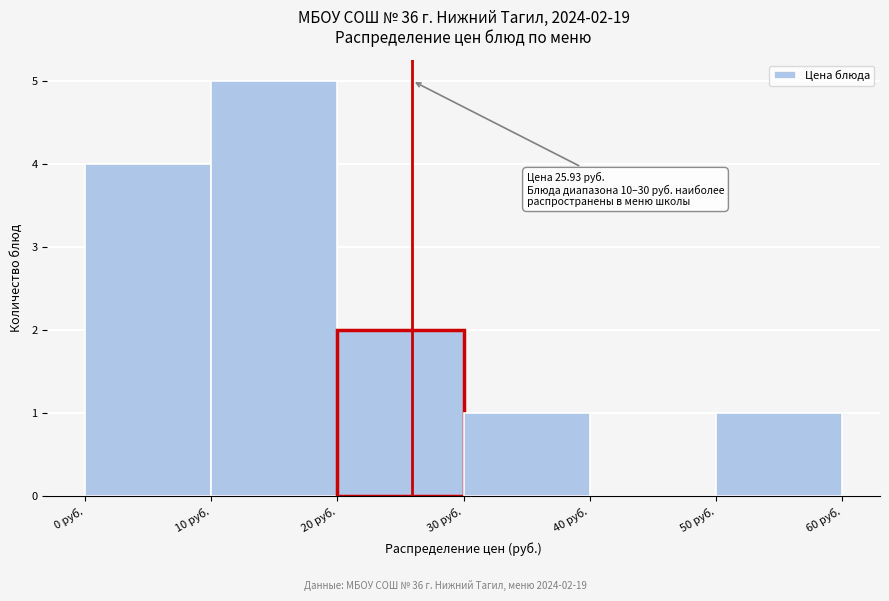

Which range on the x-axis has the tallest bar?

10 to 20